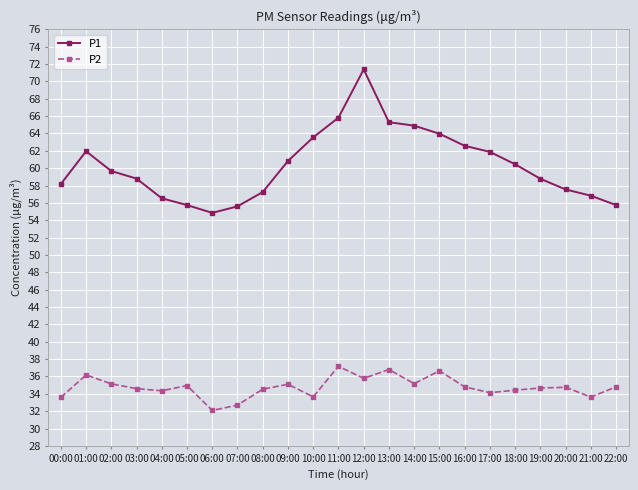

Which series has the largest range (max minus min)?

P1